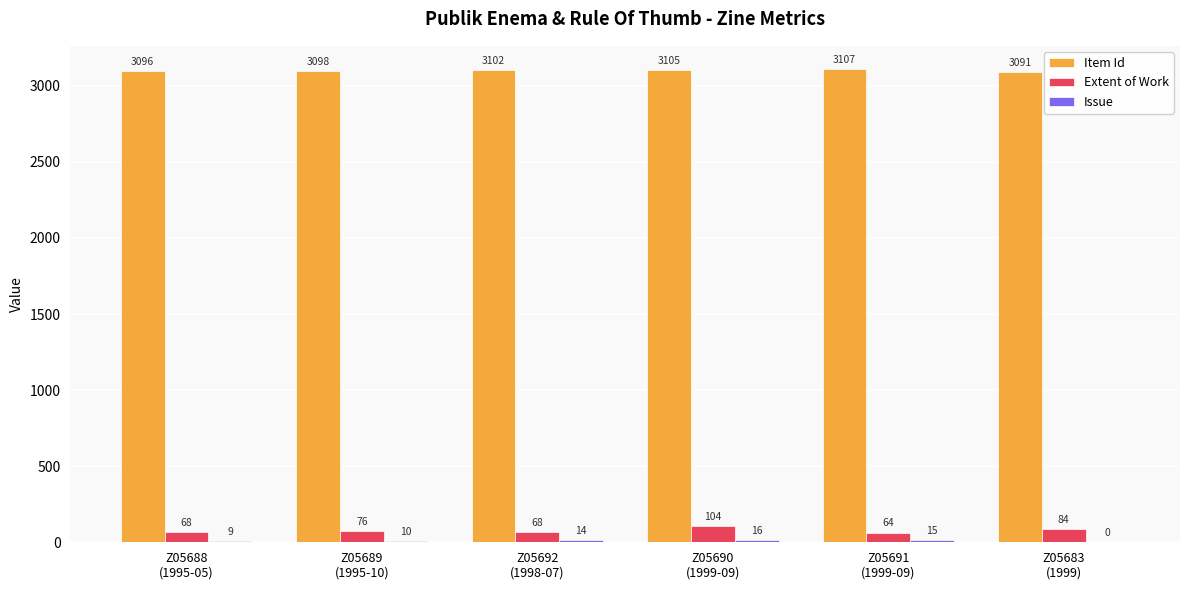

Which series has the largest total across all categories?

Item Id